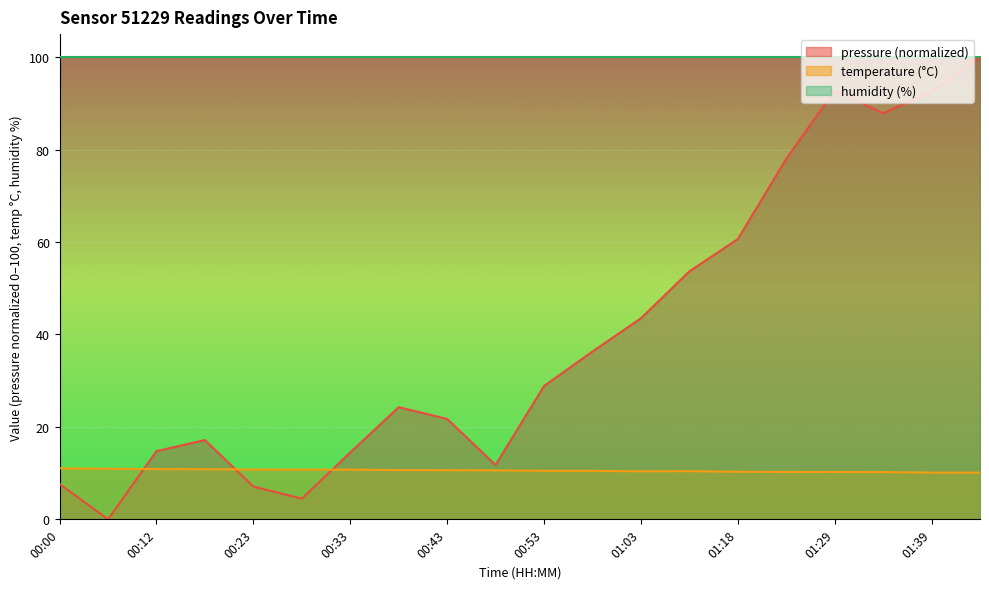

Reading left to right, transcribe all the data shown in this chart.

pressure: 7.6	0.0	14.7	17.2	7.1	4.5	14.5	24.3	21.7	11.8	28.8	36.3	43.5	53.7	60.6	78.0	92.8	87.9	92.6	100.0
temperature: 11.0	10.9	10.9	10.8	10.8	10.7	10.8	10.7	10.6	10.6	10.5	10.5	10.4	10.4	10.3	10.3	10.2	10.2	10.1	10.1